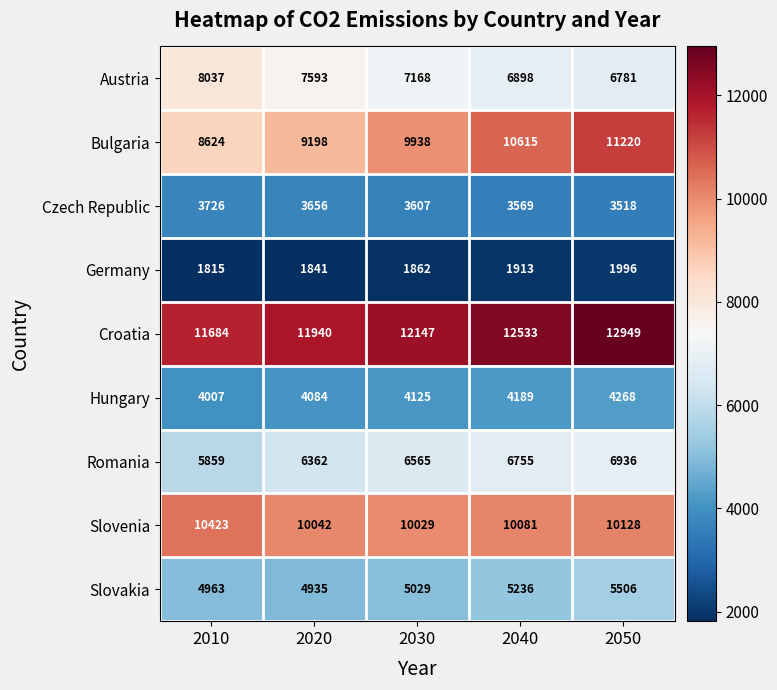

At 2040, list the series in order from smallest to largest.

Germany, Czech Republic, Hungary, Slovakia, Romania, Austria, Slovenia, Bulgaria, Croatia